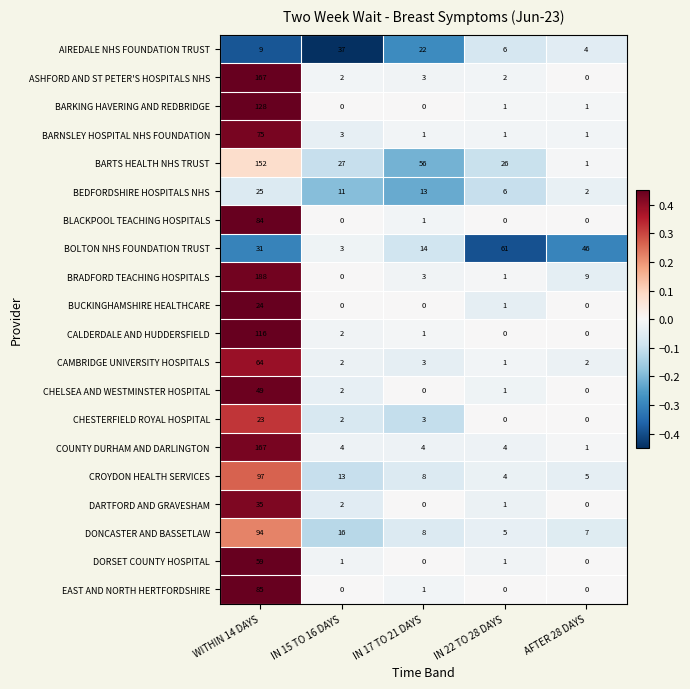

Which series has the largest total across all categories?

BARTS HEALTH NHS TRUST